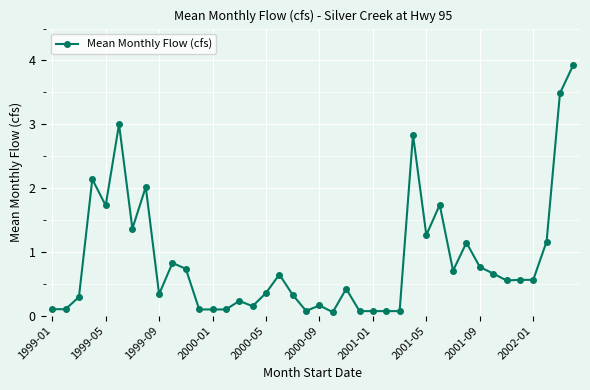

What is the value of the 7th point from the left?

1.4